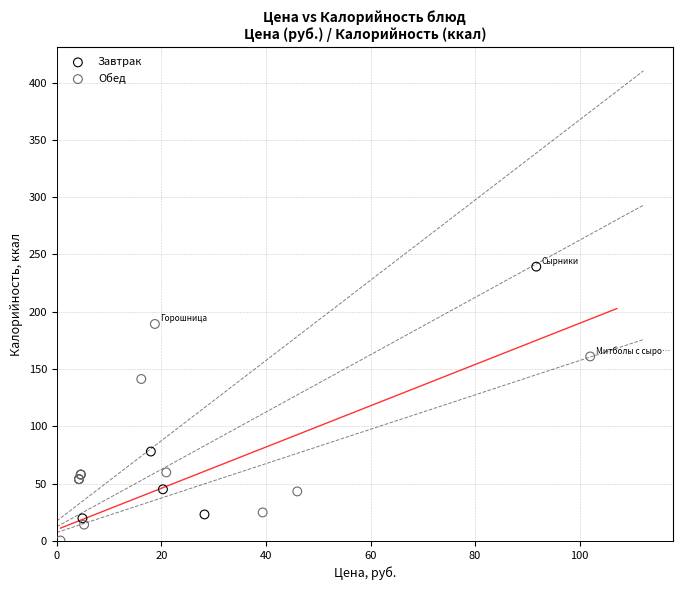

Which series reaches the minimum Y coordinate?

Обед